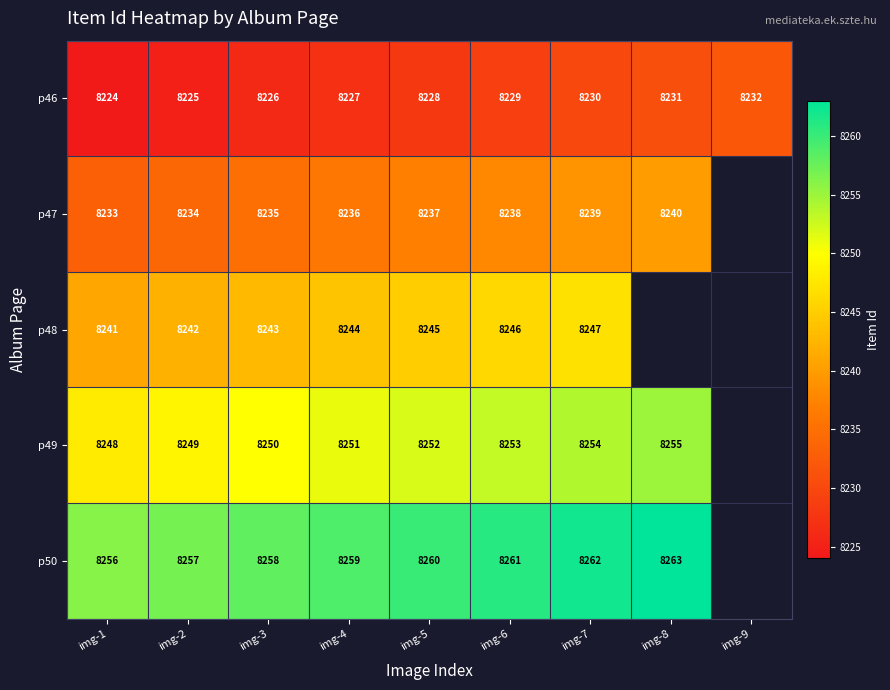

How many data points does each series have?

9